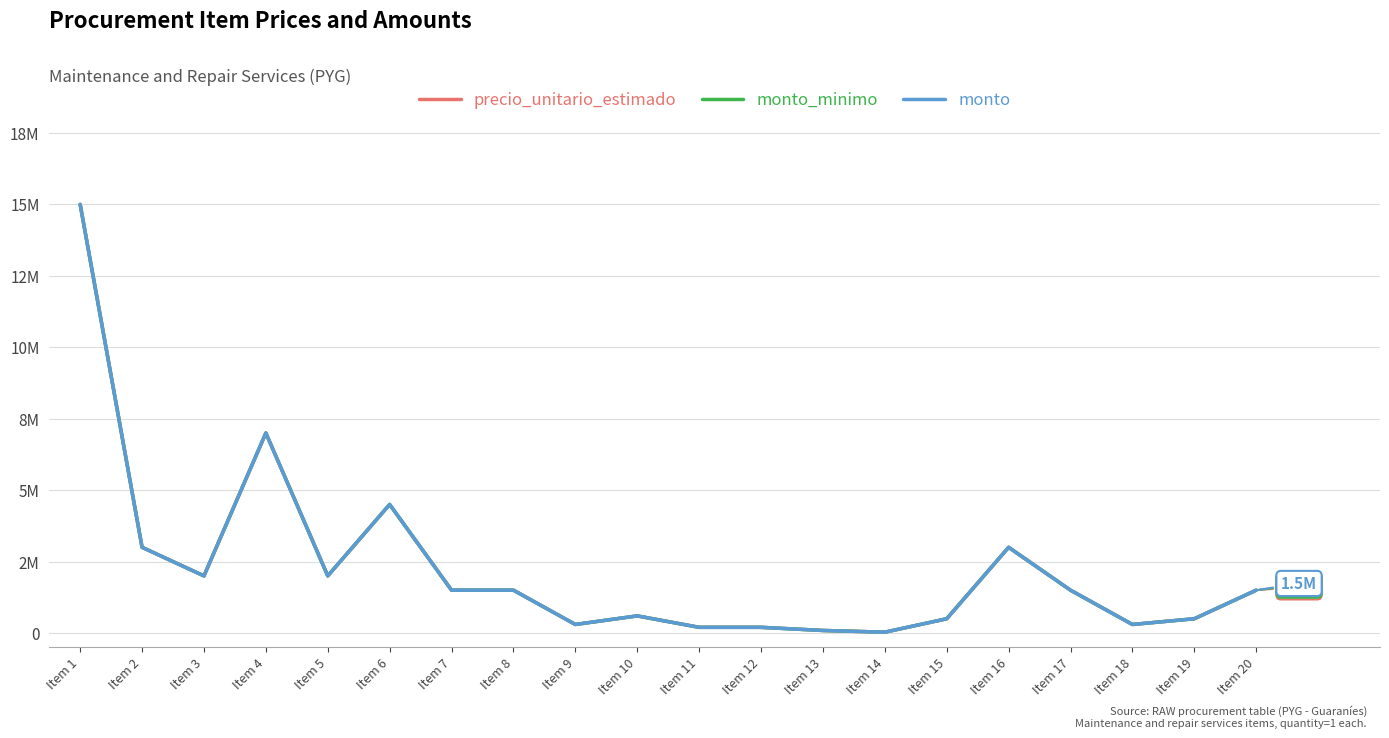

What is the difference between the maximum and minimum values in the precio_unitario_estimado series?

14970000